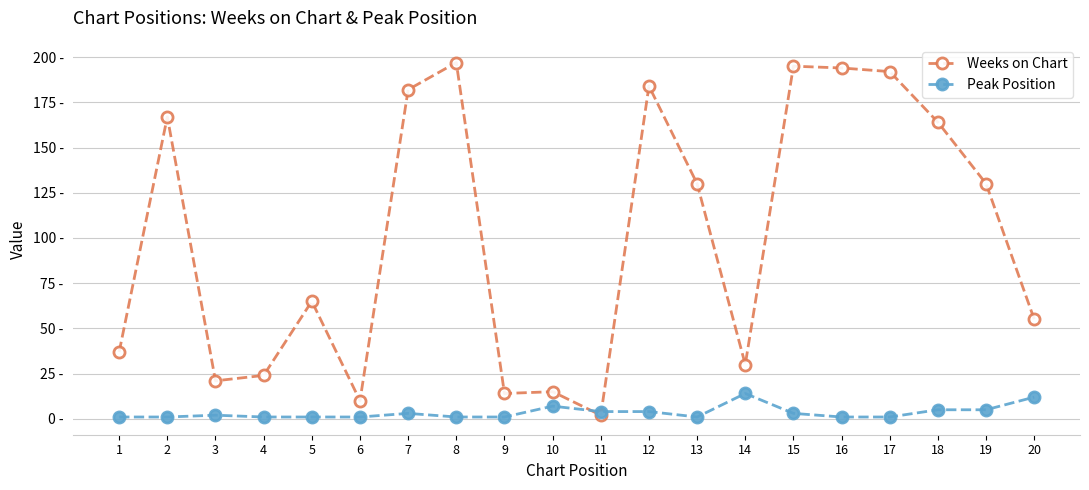

Rank the series by their average value, from lowest to highest.

Peak Position, Weeks on Chart